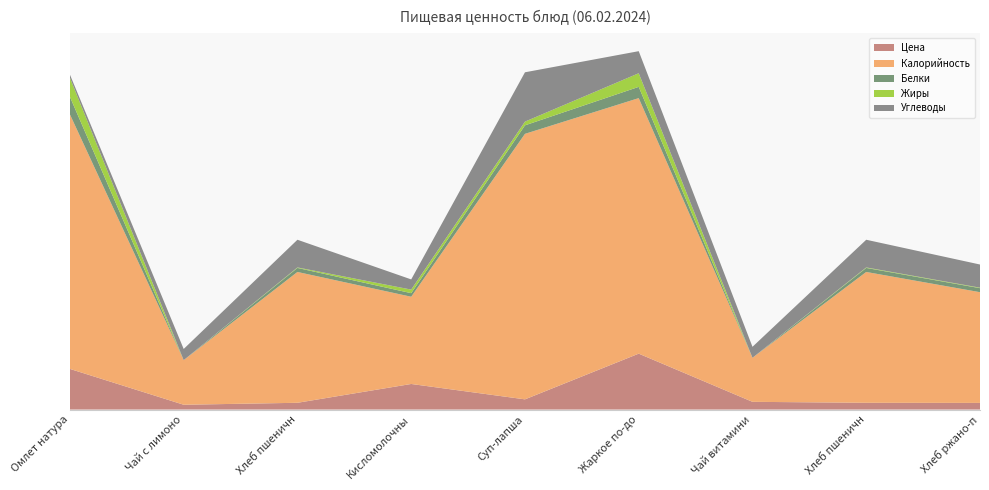

Reading left to right, extract all data points from this chart.

Цена: Омлет натуральный=36.3	Чай с лимоном и сахаром=4.3	Хлеб пшеничный (завтрак)=6.0	Кисломолочный продукт=22.9	Суп-лапша=9.1	Жаркое по-домашнему=50.0	Чай витаминизированный=6.9	Хлеб пшеничный (обед)=6.0	Хлеб ржано-пшеничный=6.0
Калорийность: Омлет натуральный=227.6	Чай с лимоном и сахаром=39.9	Хлеб пшеничный (завтрак)=117.0	Кисломолочный продукт=78.0	Суп-лапша=237.4	Жаркое по-домашнему=228.5	Чай витаминизированный=39.4	Хлеб пшеничный (обед)=117.0	Хлеб ржано-пшеничный=99.0
Белки: Омлет натуральный=15.8	Чай с лимоном и сахаром=0.0	Хлеб пшеничный (завтрак)=3.6	Кисломолочный продукт=3.2	Суп-лапша=7.6	Жаркое по-домашнему=10.1	Чай витаминизированный=0.0	Хлеб пшеничный (обед)=3.6	Хлеб ржано-пшеничный=3.6
Жиры: Омлет натуральный=17.0	Чай с лимоном и сахаром=0.0	Хлеб пшеничный (завтрак)=0.5	Кисломолочный продукт=3.2	Суп-лапша=3.3	Жаркое по-домашнему=12.2	Чай витаминизированный=0.0	Хлеб пшеничный (обед)=0.5	Хлеб ржано-пшеничный=0.5
Углеводы: Омлет натуральный=2.8	Чай с лимоном и сахаром=10.0	Хлеб пшеничный (завтрак)=24.8	Кисломолочный продукт=9.1	Суп-лапша=44.1	Жаркое по-домашнему=19.7	Чай витаминизированный=9.8	Хлеб пшеничный (обед)=24.8	Хлеб ржано-пшеничный=20.7